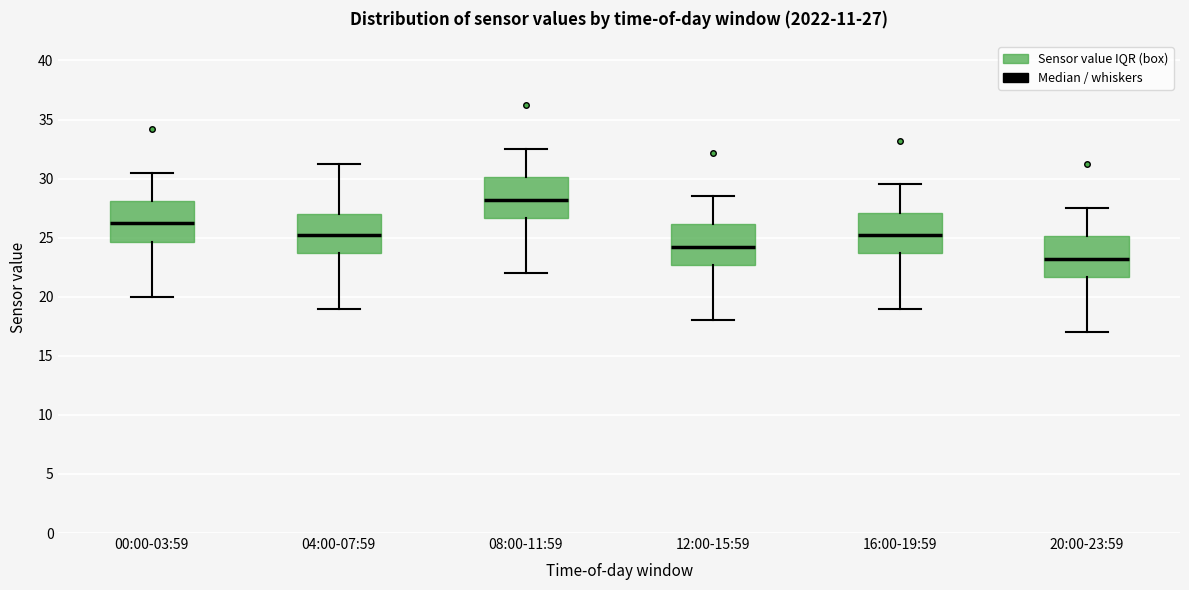

Which box's median line is the highest?

08:00-11:59